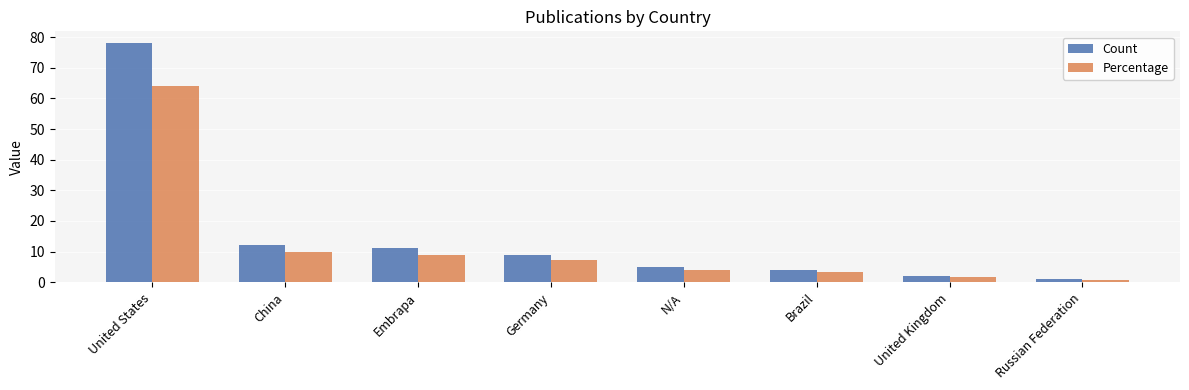

Reading right to left, transcribe all the data shown in this chart.

Count: Russian Federation=1.0	United Kingdom=2.0	Brazil=4.0	N/A=5.0	Germany=9.0	Embrapa=11.0	China=12.0	United States=78.0
Percentage: Russian Federation=0.8	United Kingdom=1.6	Brazil=3.3	N/A=4.1	Germany=7.4	Embrapa=9.0	China=9.8	United States=63.9